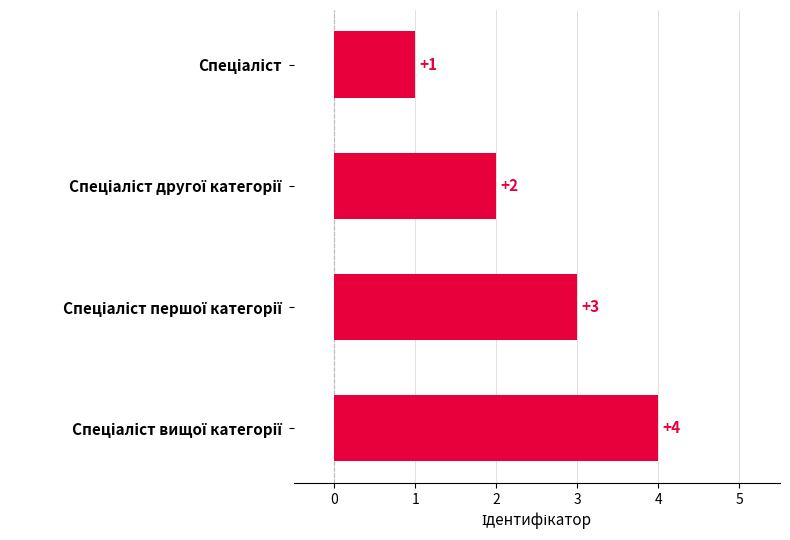

Count the values in the range 2 to 4.

3